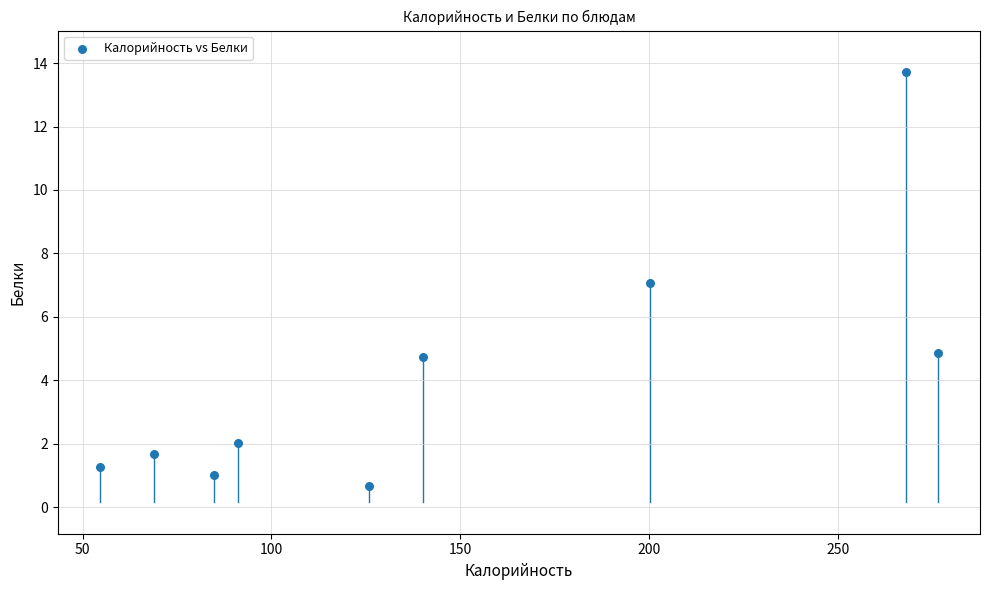

What is the range of Y values (max minus min)?

13.1